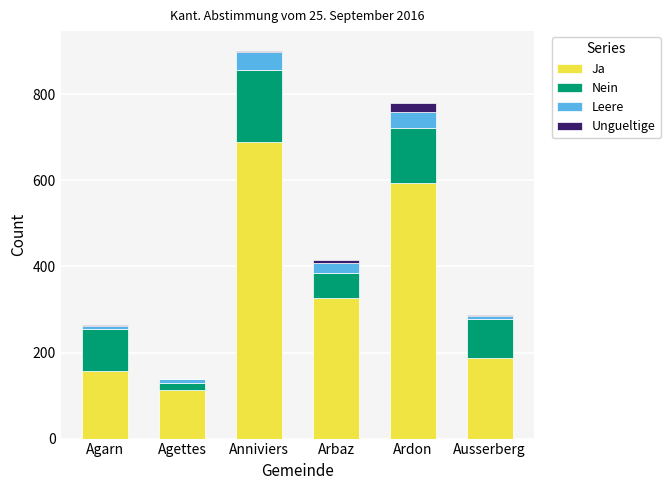

At which label does Ja reach its peak?

Anniviers